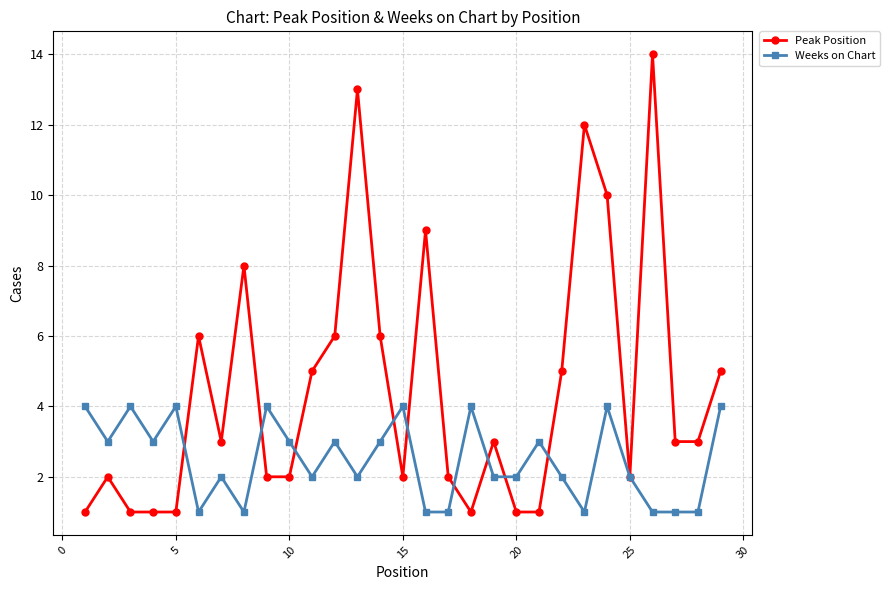

Which series has the largest total across all categories?

Peak Position